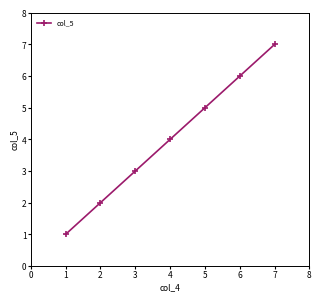

What is the difference between the values at 3 and 4?

1